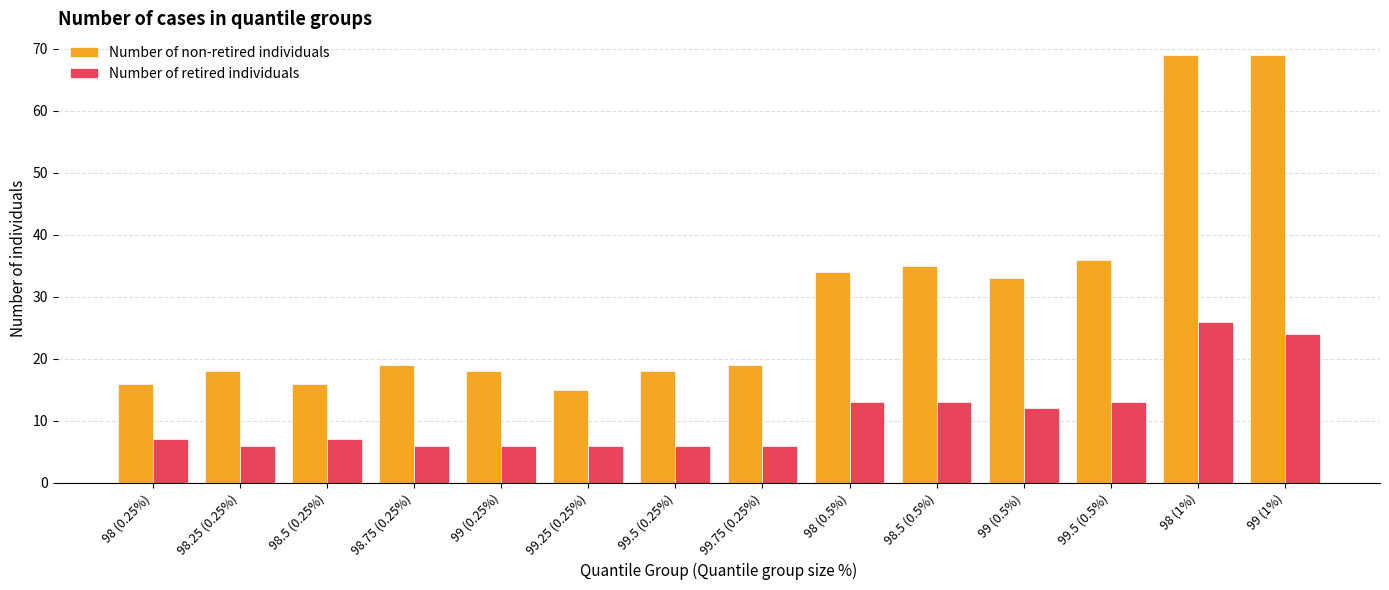

What is the difference between the highest and lowest values at 98 (0.5%)?

21